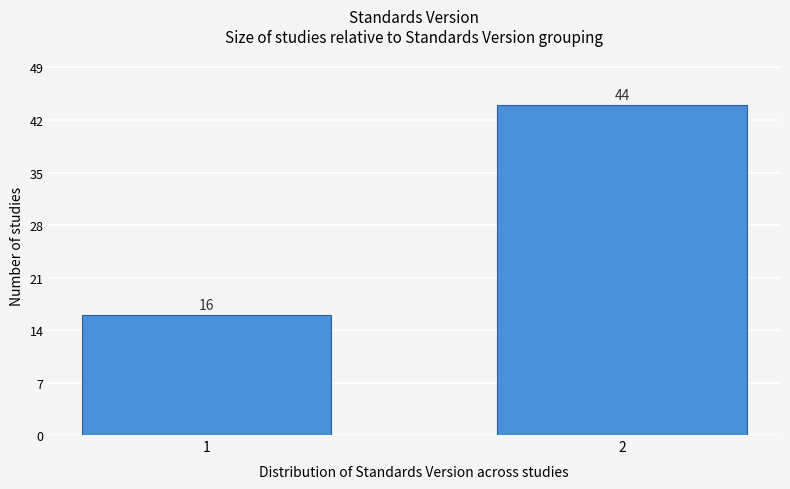

Reading right to left, list all the values displayed in this chart.

44	16